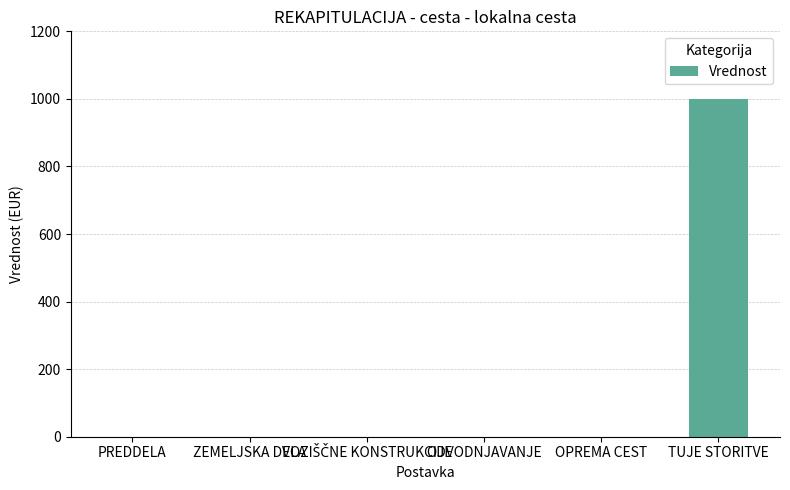

True or false: the data shows -625 at ZEMELJSKA DELA.

False